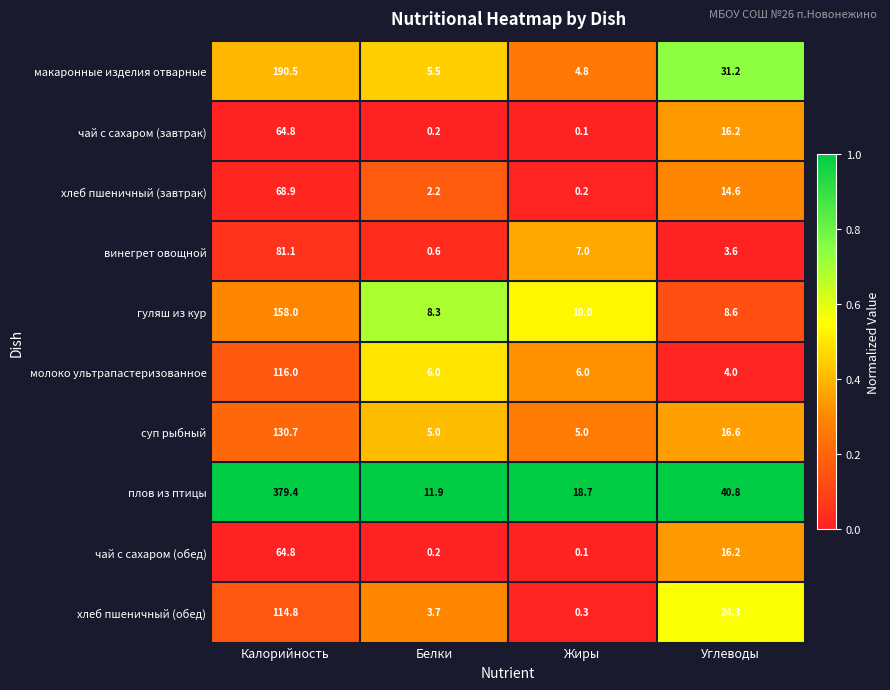

At which category is the sum across all series the highest?

Калорийность